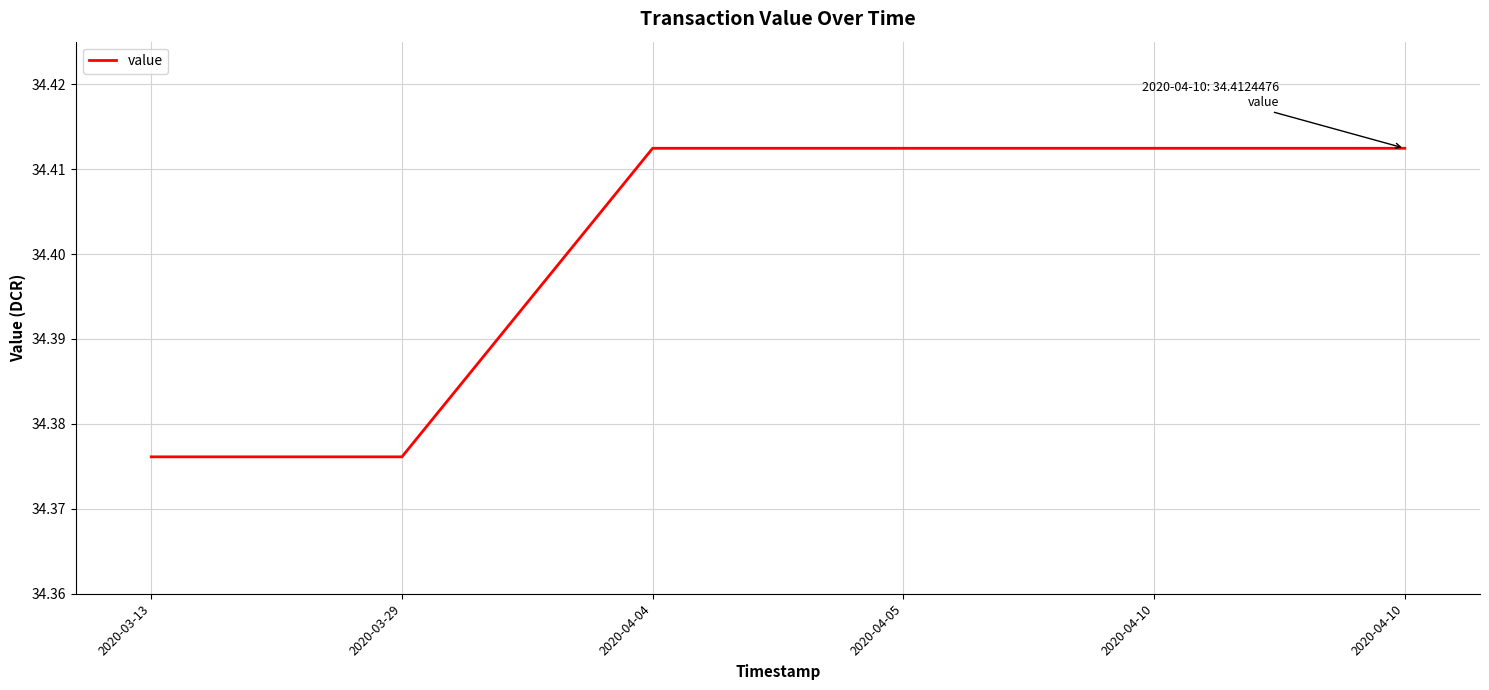

At which category does the chart reach its peak across all series?

2020-04-04